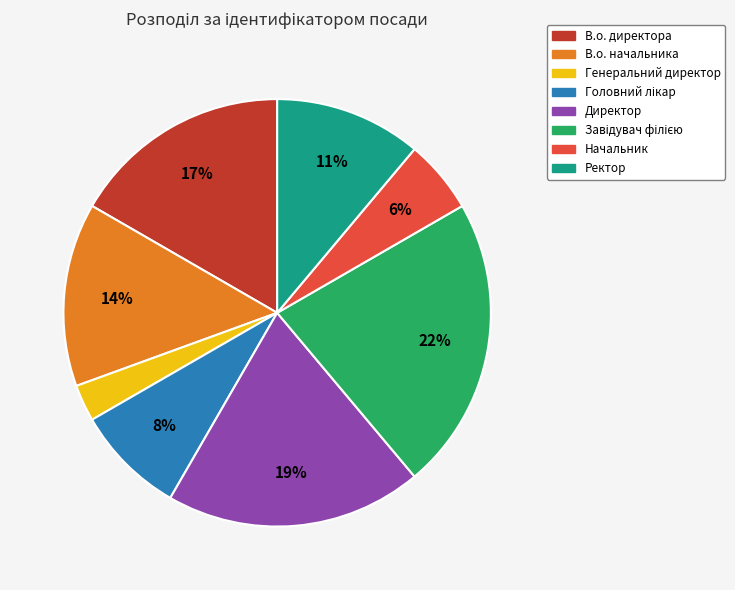

What is the smallest slice in the pie chart?

Генеральний директор